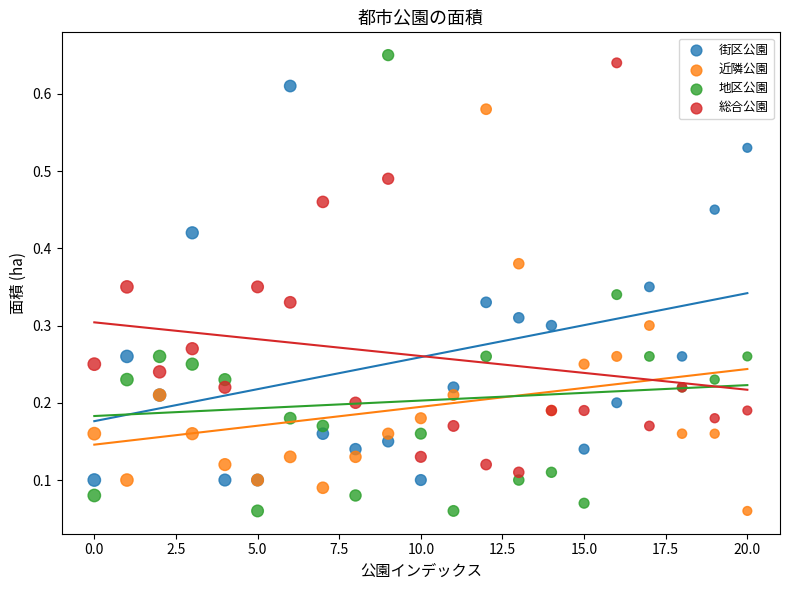

Which series has the widest spread of Y values?

地区公園